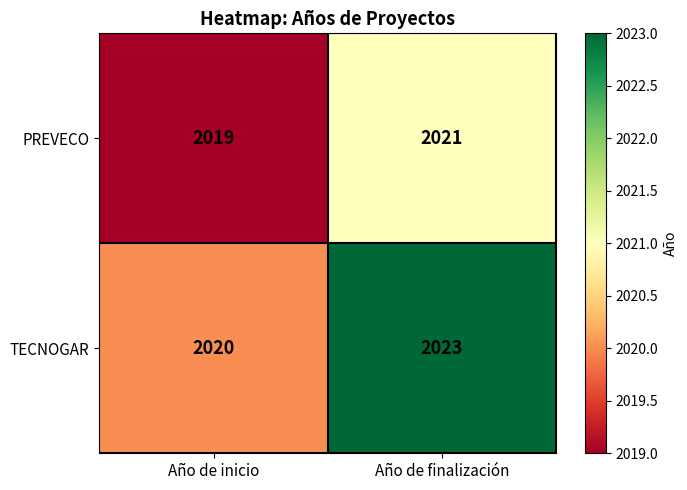

What is the total value across all series at Año de inicio?

4039